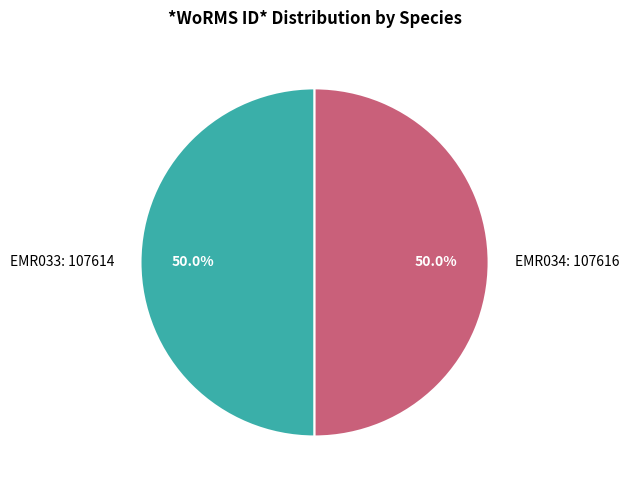

Count the number of slices in the pie.

2